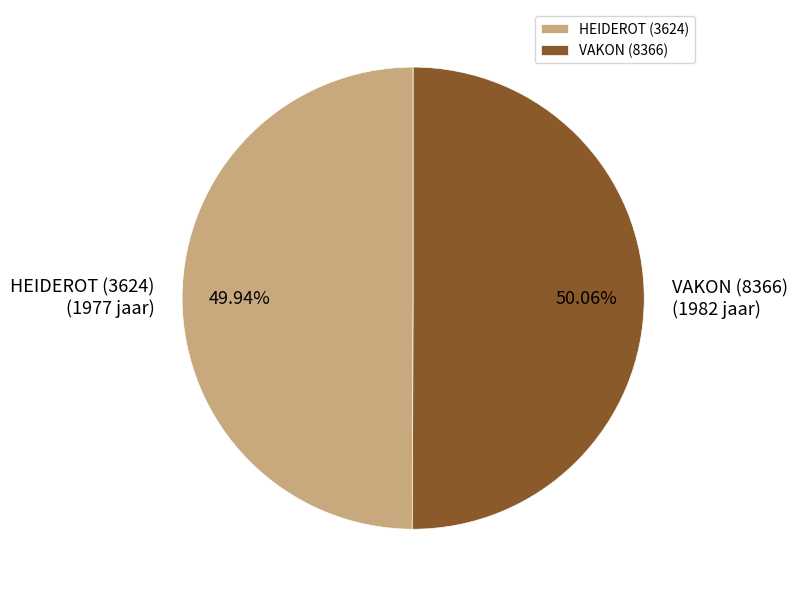

Combined, what portion of the pie is VAKON (8366) and HEIDEROT (3624)?

100.0%